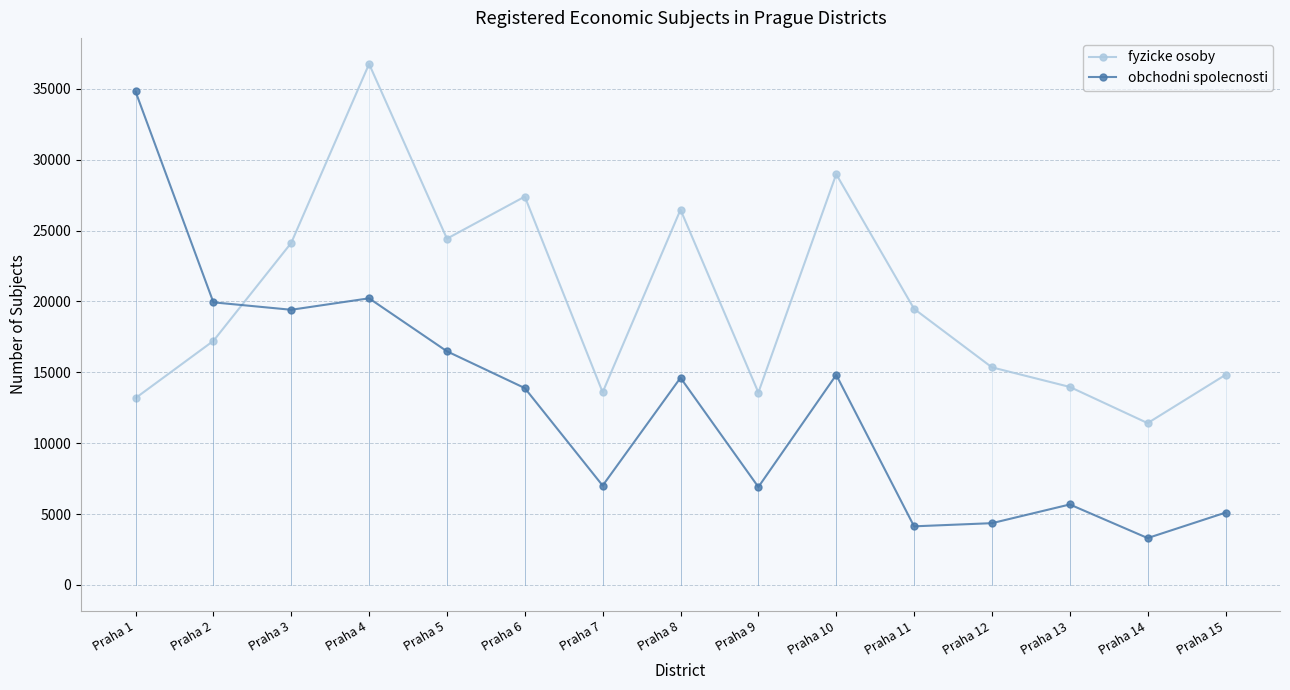

What is the difference between the maximum and second lowest values in the obchodni spolecnosti series?

30679